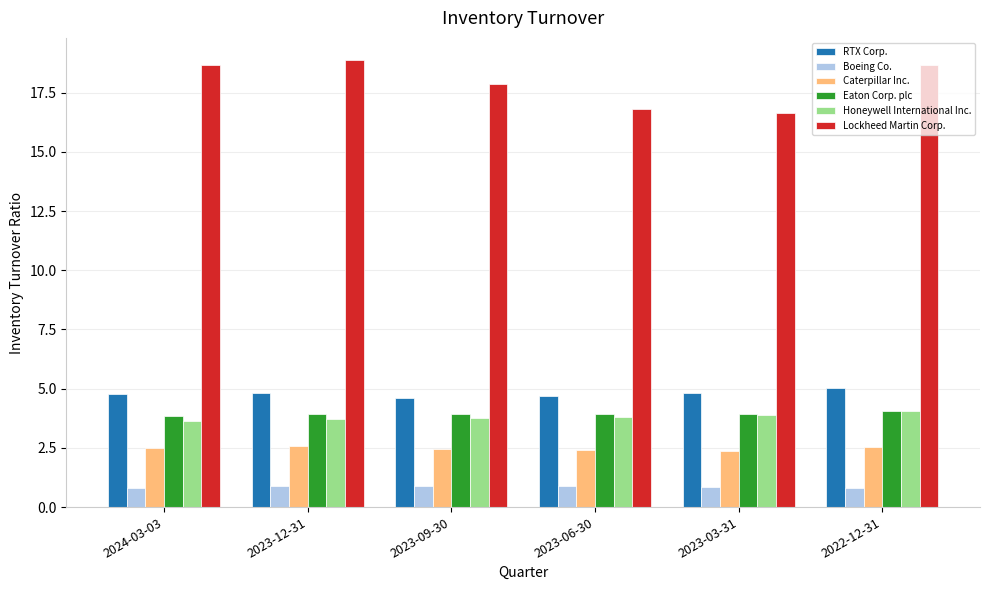

The value of Eaton Corp. plc at 2023-06-30 is 6.3. True or false?

False